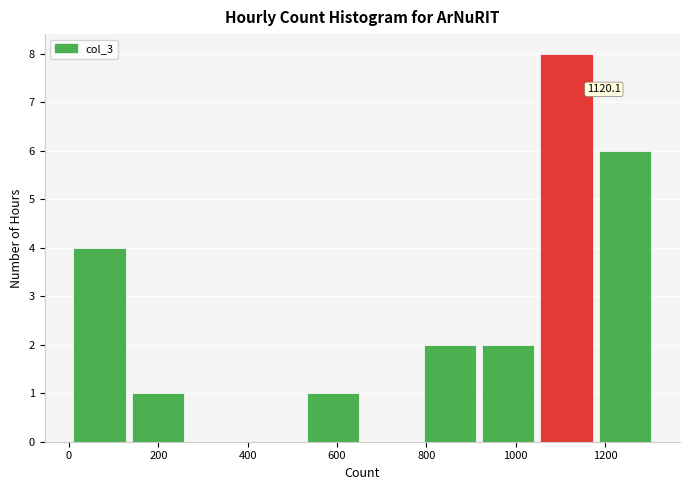

Over which range of the x-axis is the bar tallest?

1060 to 1180